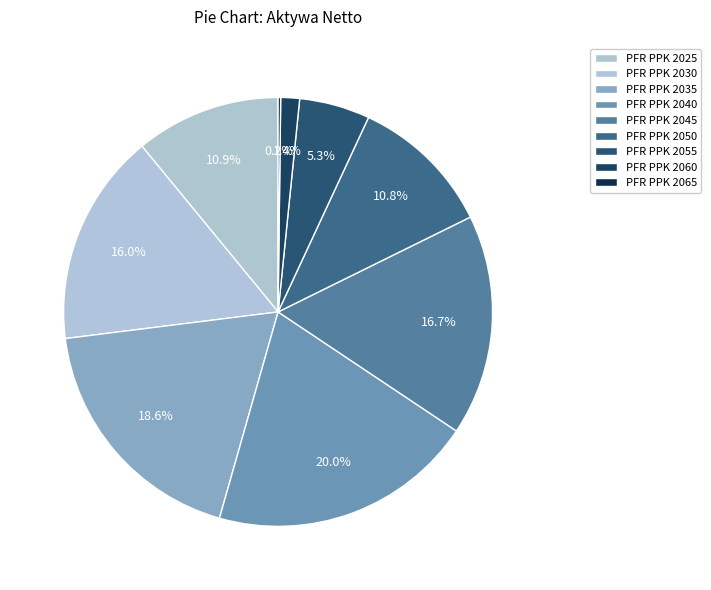

To the nearest percent, what is the combined percentage of PFR PPK 2045 and PFR PPK 2050?

27%